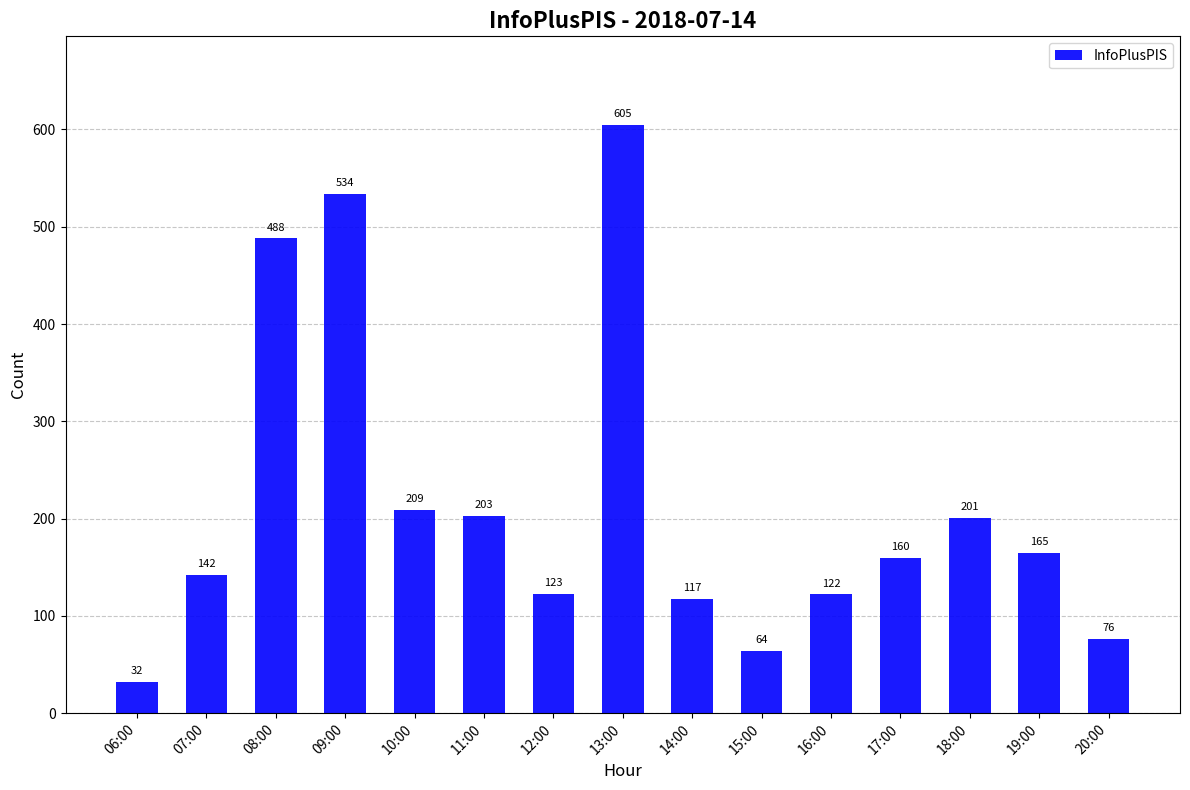

The value at 13:00 is 1081. True or false?

False